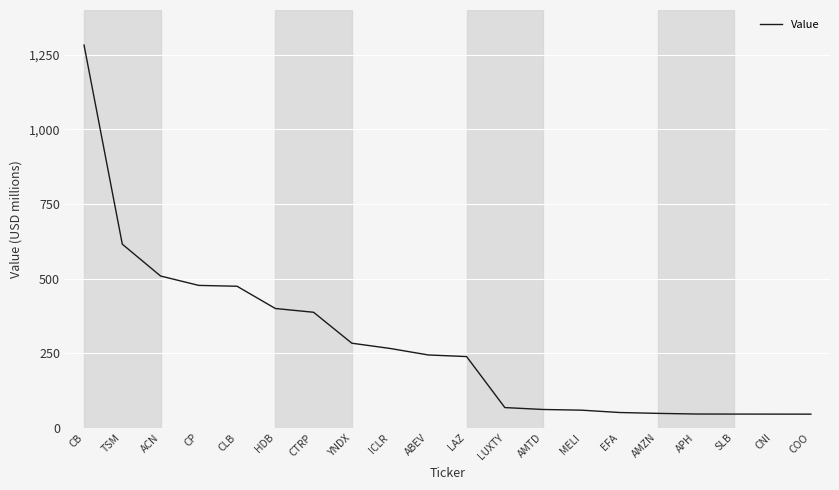

Is this an area chart (filled region under the line)?

No